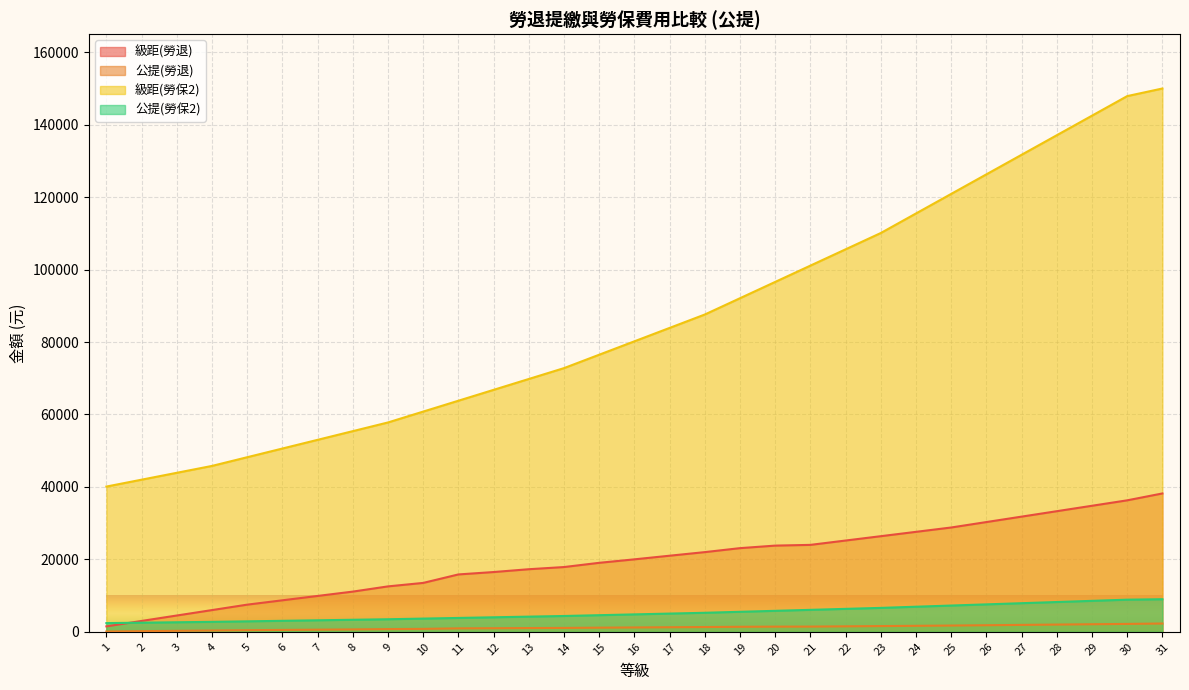

How many data points in 級距(勞保2) are above 80200?

15